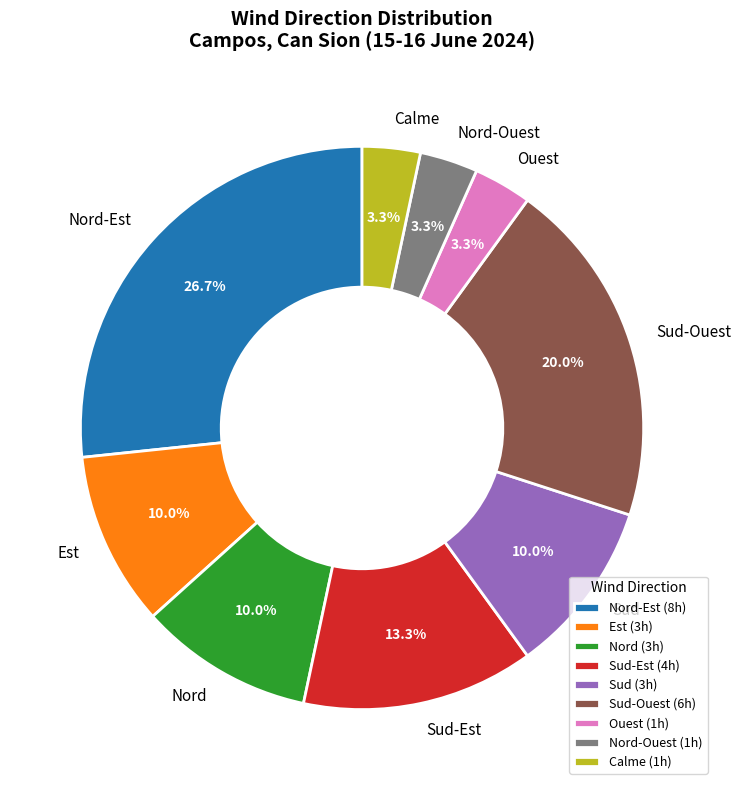

Approximately how many times larger is the value at Nord compared to Sud?

1.0